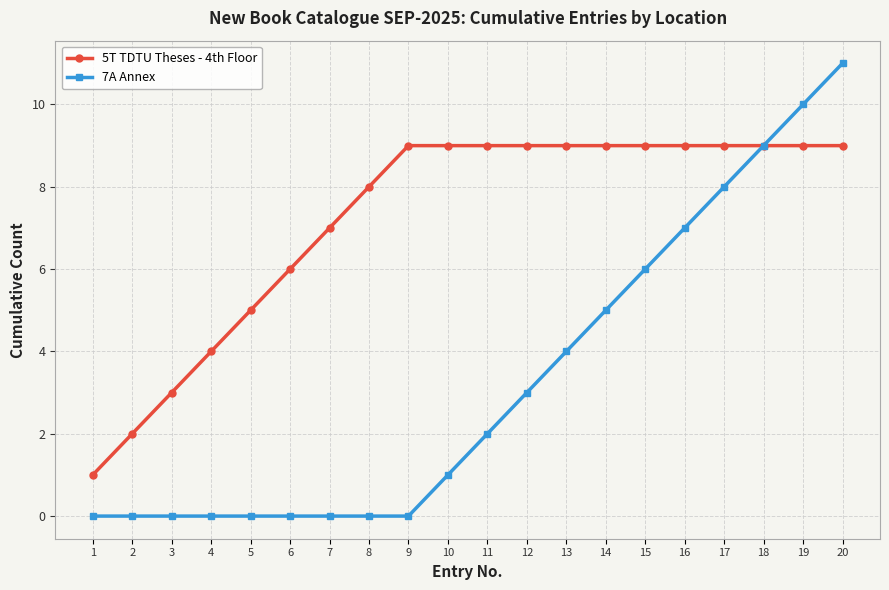

True or false: 5T TDTU Theses - 4th Floor has a value of 9 at 15.

True